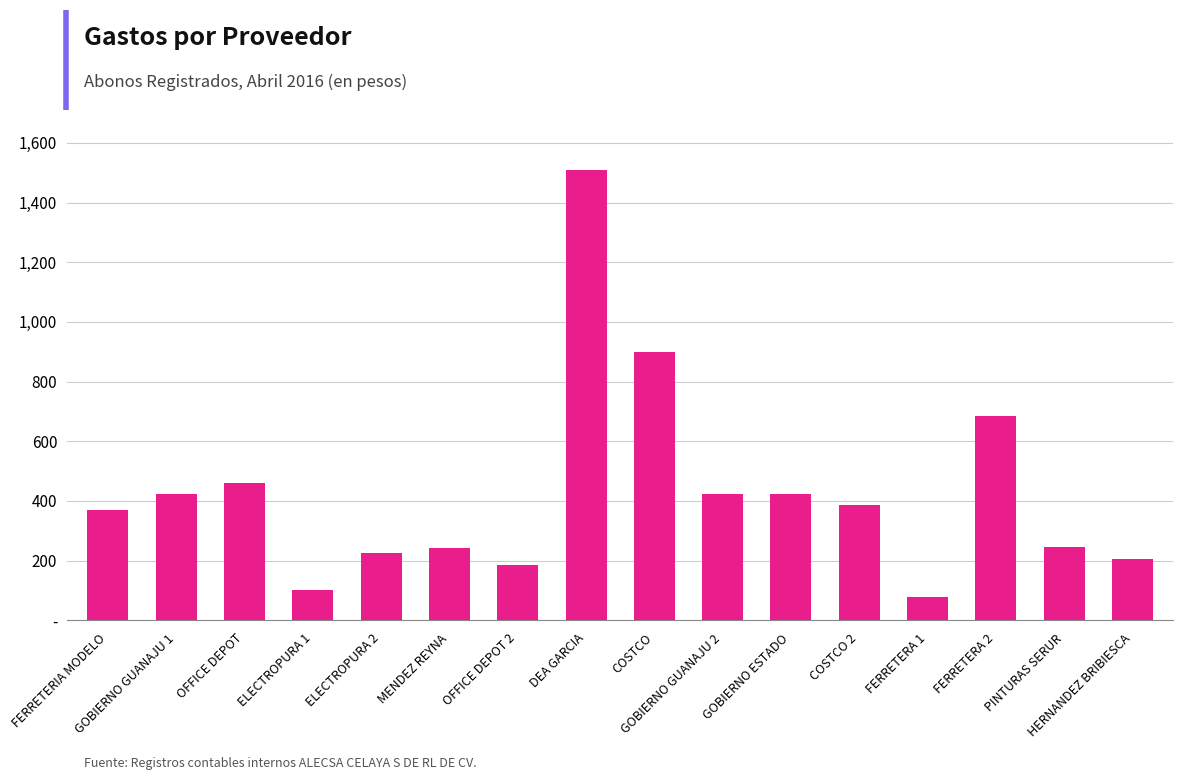

Which label corresponds to the largest value in the chart?

DEA GARCIA